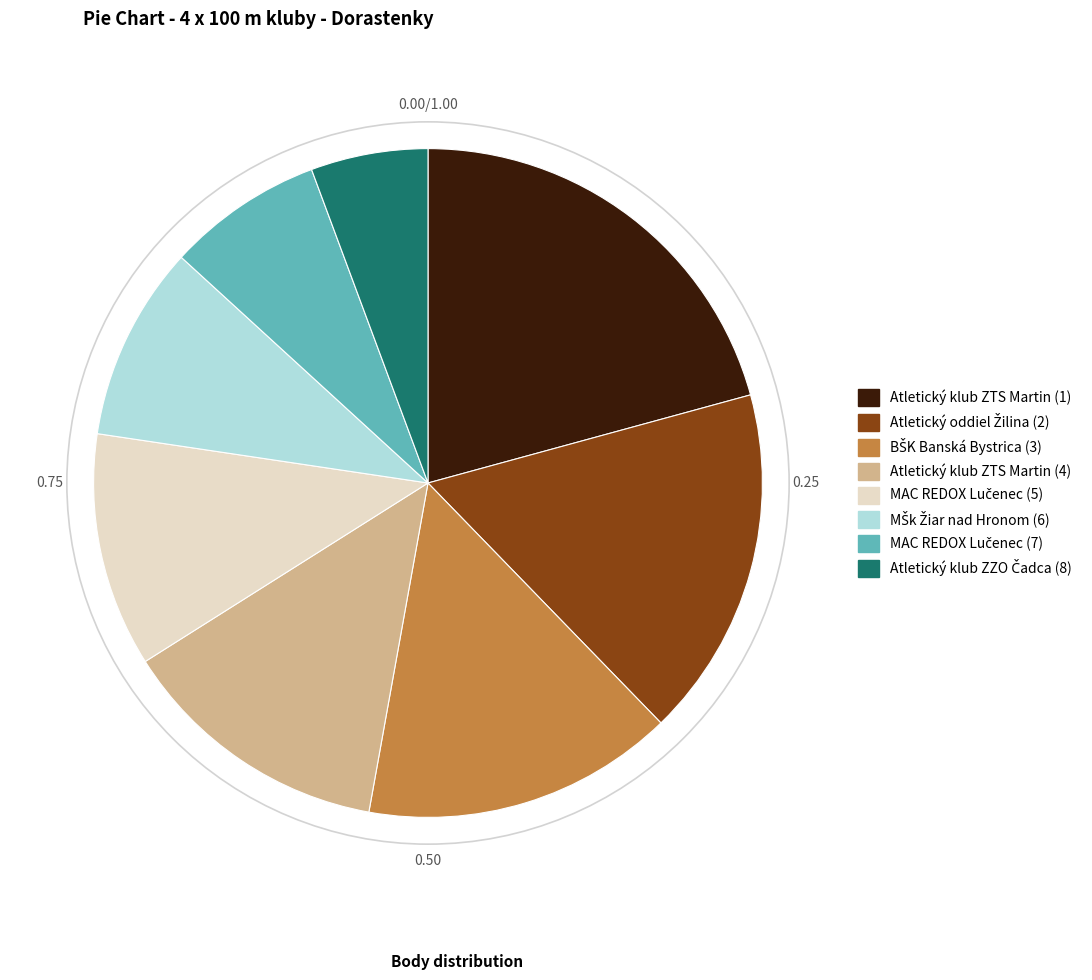

Does any single category account for the majority?

No